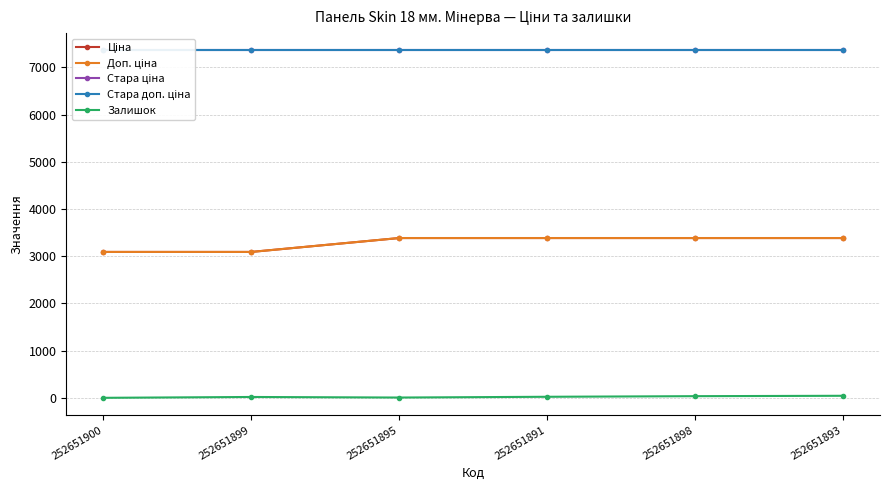

Reading left to right, list all the values displayed in this chart.

Ціна: 252651900=3091.3	252651899=3091.3	252651895=3385.7	252651891=3385.7	252651898=3385.7	252651893=3385.7
Доп. ціна: 252651900=3091.0	252651899=3091.0	252651895=3386.0	252651891=3386.0	252651898=3386.0	252651893=3386.0
Стара ціна: 252651900=7360.2	252651899=7360.2	252651895=7360.2	252651891=7360.2	252651898=7360.2	252651893=7360.2
Стара доп. ціна: 252651900=7360.2	252651899=7360.2	252651895=7360.2	252651891=7360.2	252651898=7360.2	252651893=7360.2
Залишок: 252651900=0.0	252651899=18.0	252651895=6.0	252651891=22.0	252651898=35.0	252651893=43.0